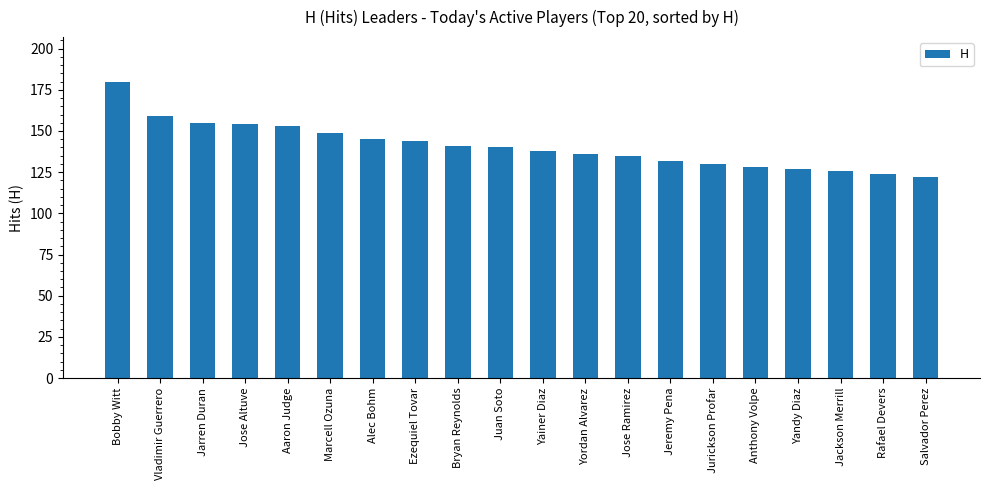

What position from the left is Aaron Judge?

5